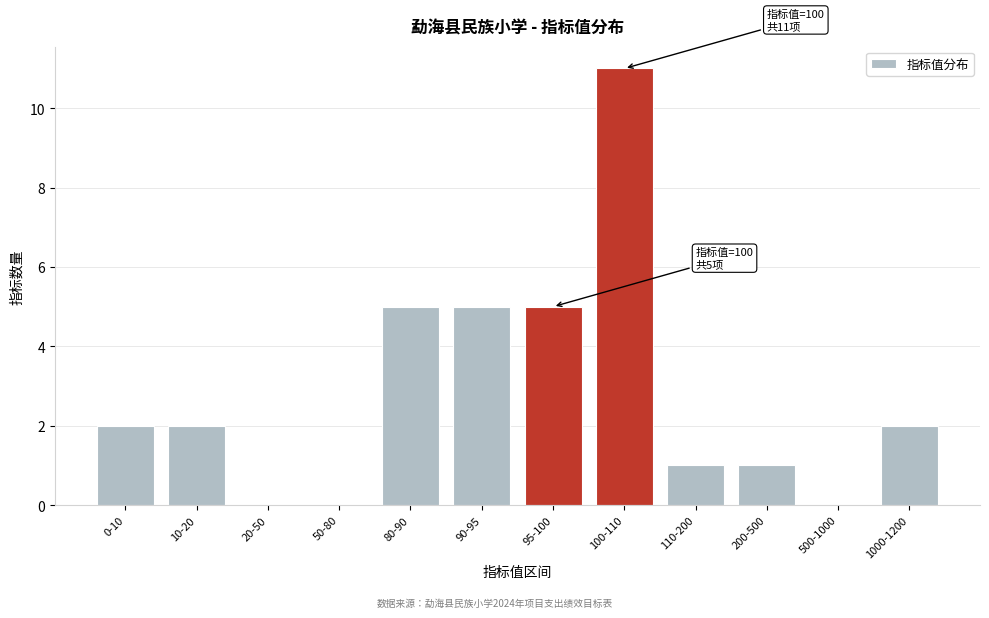

Reading right to left, transcribe all the data shown in this chart.

1000-1200=2	500-1000=0	200-500=1	110-200=1	100-110=11	95-100=5	90-95=5	80-90=5	50-80=0	20-50=0	10-20=2	0-10=2